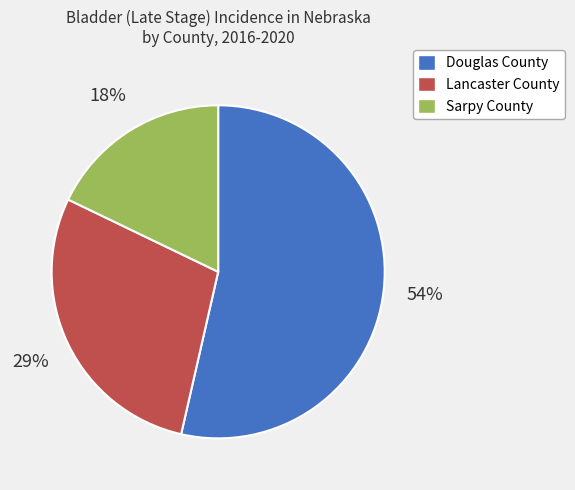

The Douglas County slice represents 42% of the pie. True or false?

False